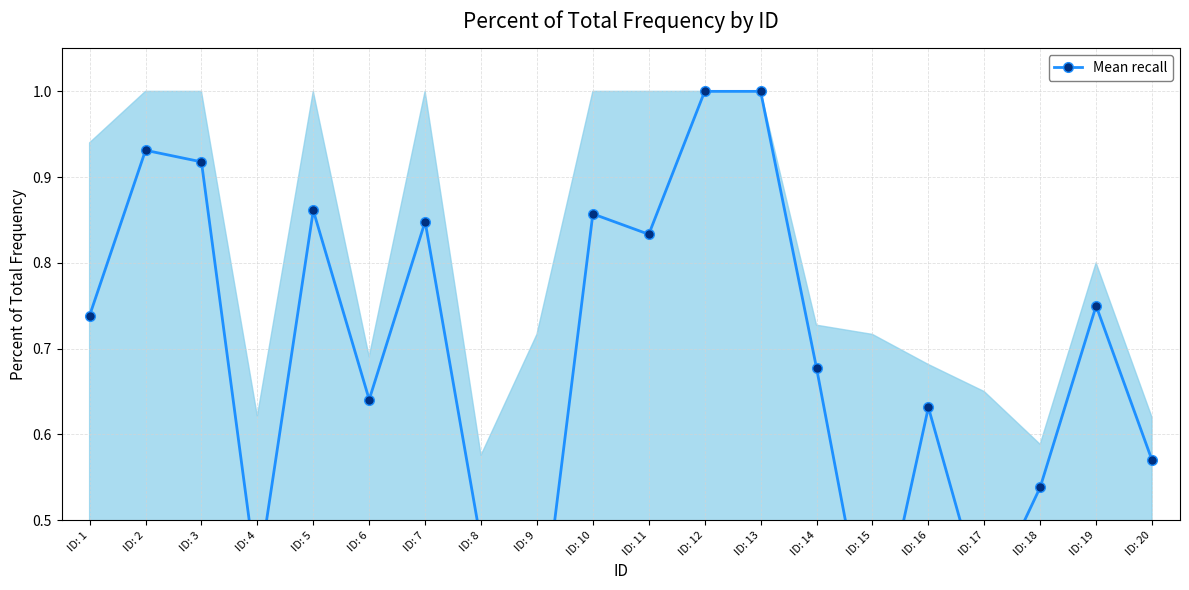

What is the difference between the values at ID: 1 and ID: 6?

0.1